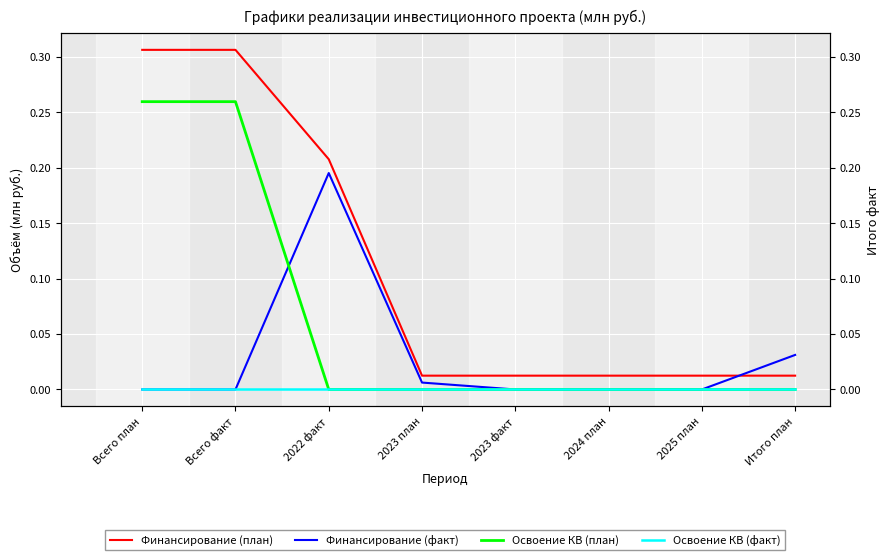

What are all the series names shown in the legend?

Финансирование (план), Финансирование (факт), Освоение КВ (план), Освоение КВ (факт)